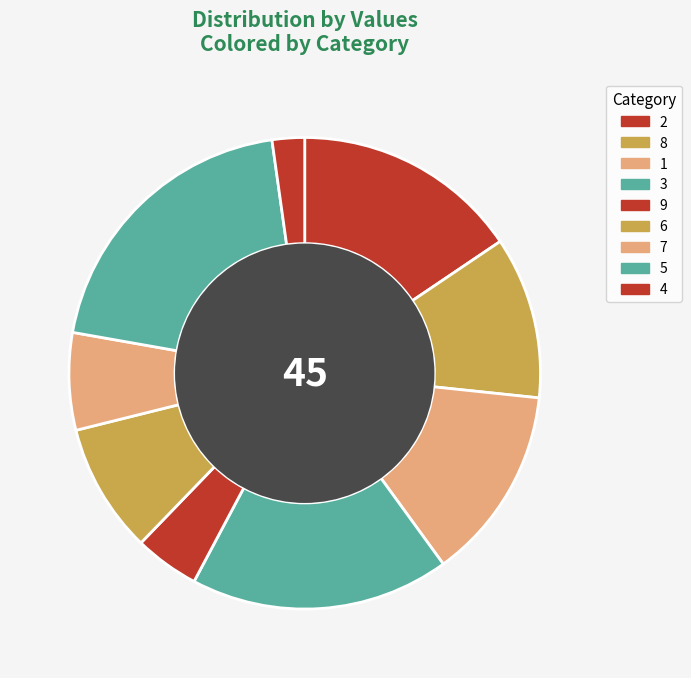

Do 2 and 7 together represent more than half of the pie?

No